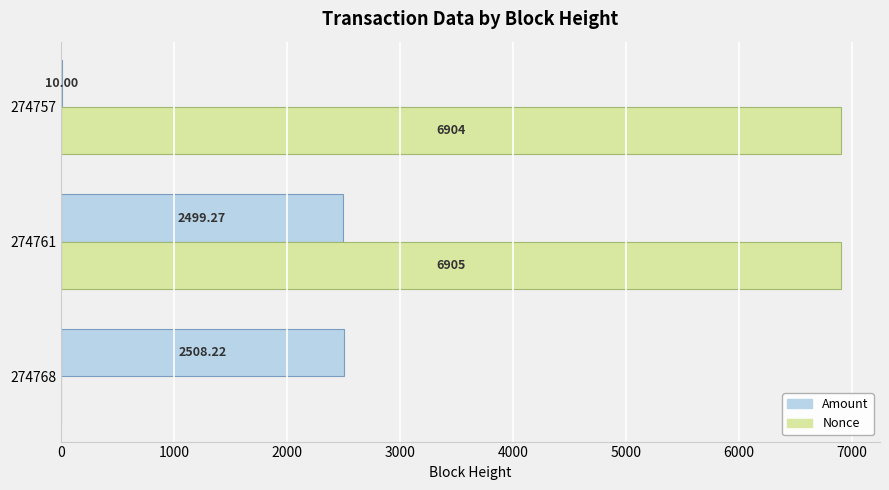

Between 274768 and 274761, which series saw the biggest shift?

Nonce